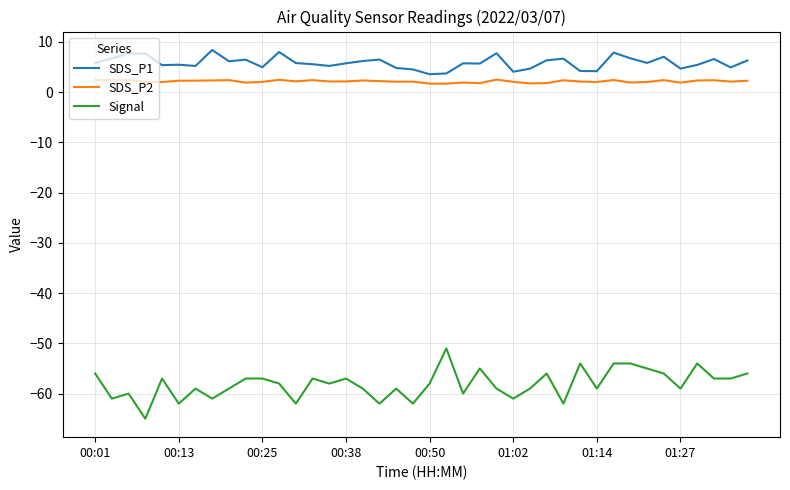

Which series has the largest total across all categories?

SDS_P1